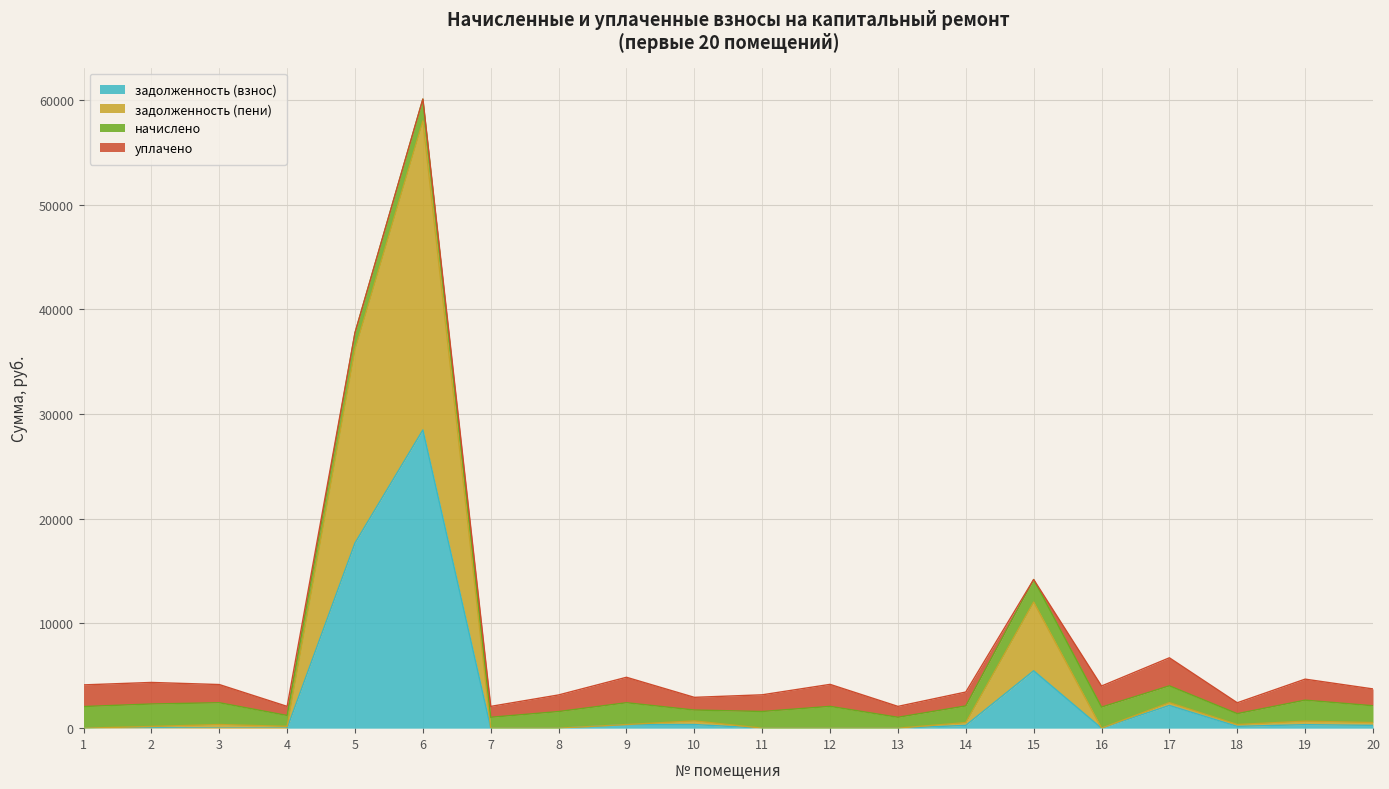

How many values in the задолженность (пени) series exceed 347?

10